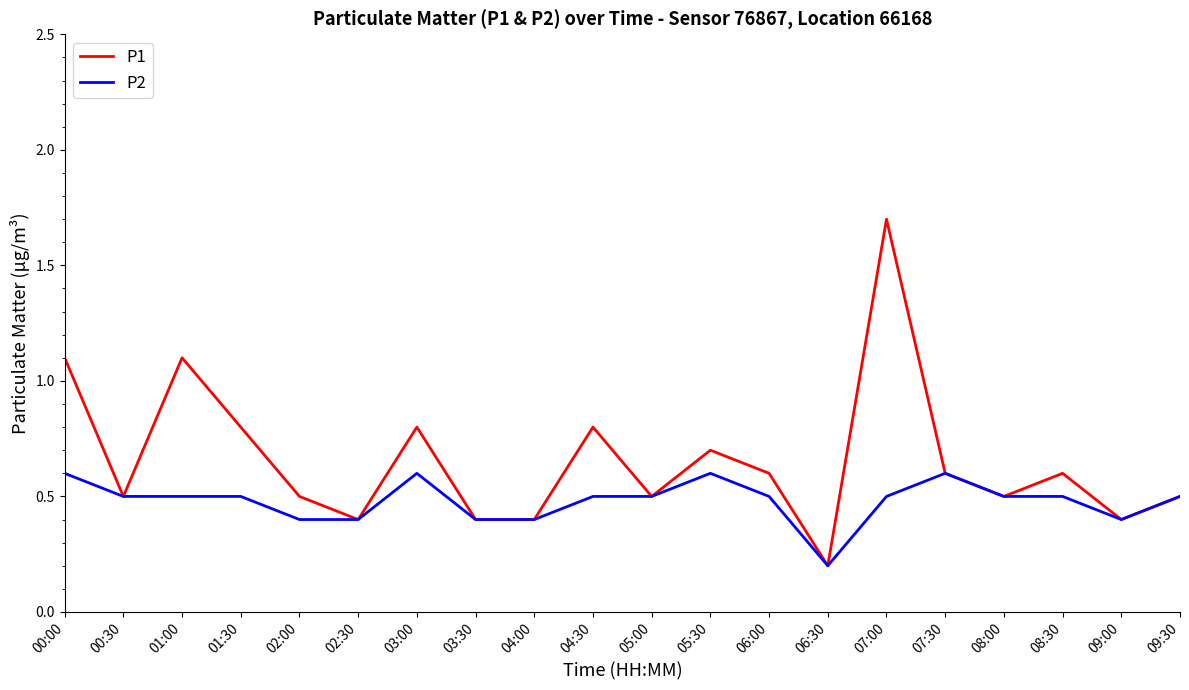

Between 05:00 and 05:30, which series saw the biggest shift?

P1